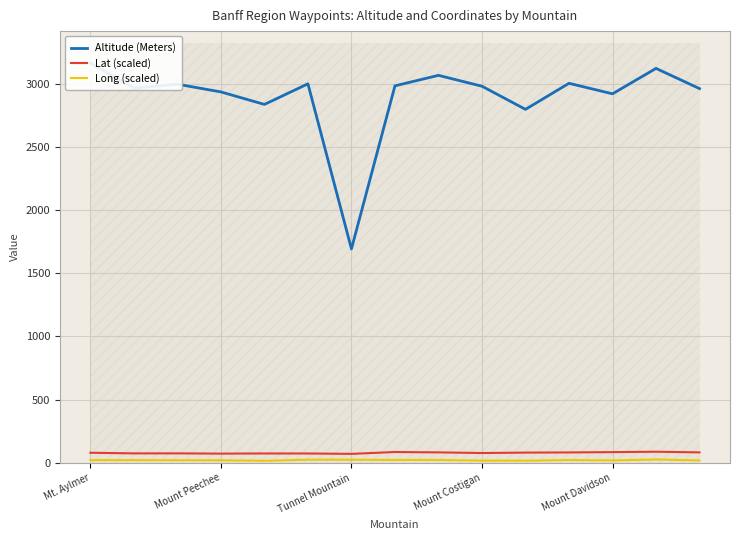

How many distinct data groups are displayed?

3